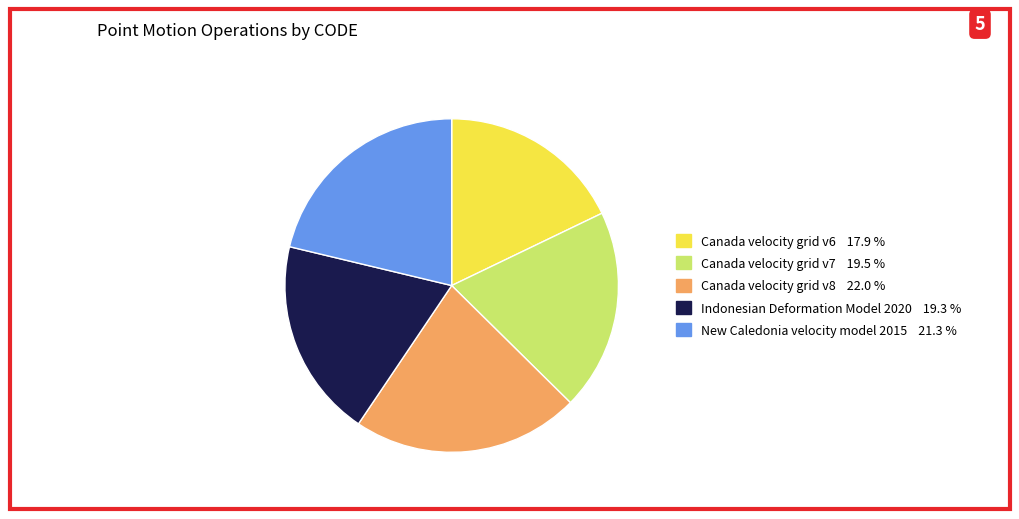

Do Canada velocity grid v6 and Canada velocity grid v8 together represent more than half of the pie?

No